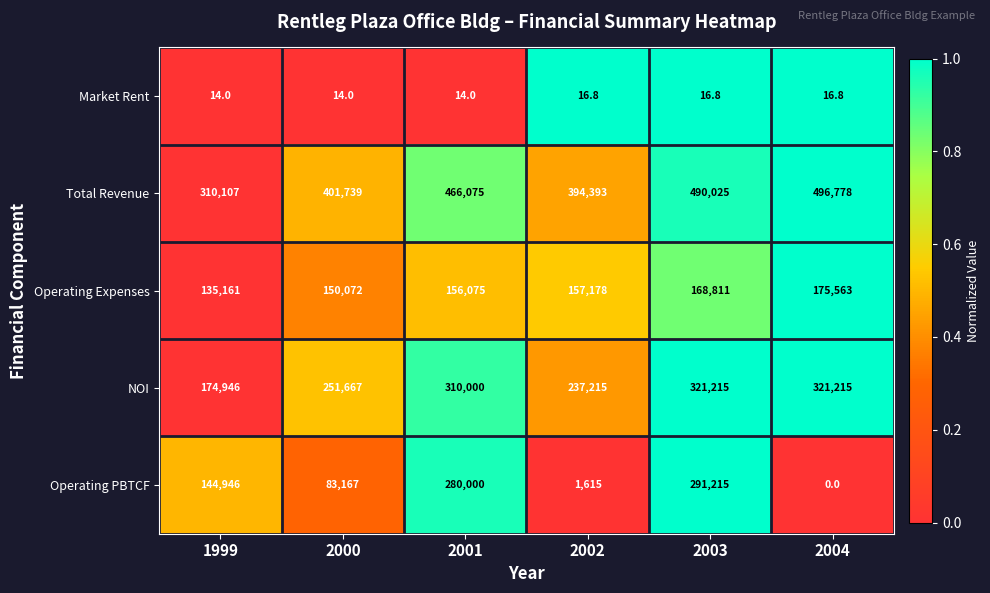

True or false: Operating Expenses has a value of 157178.0 at 2002.

True